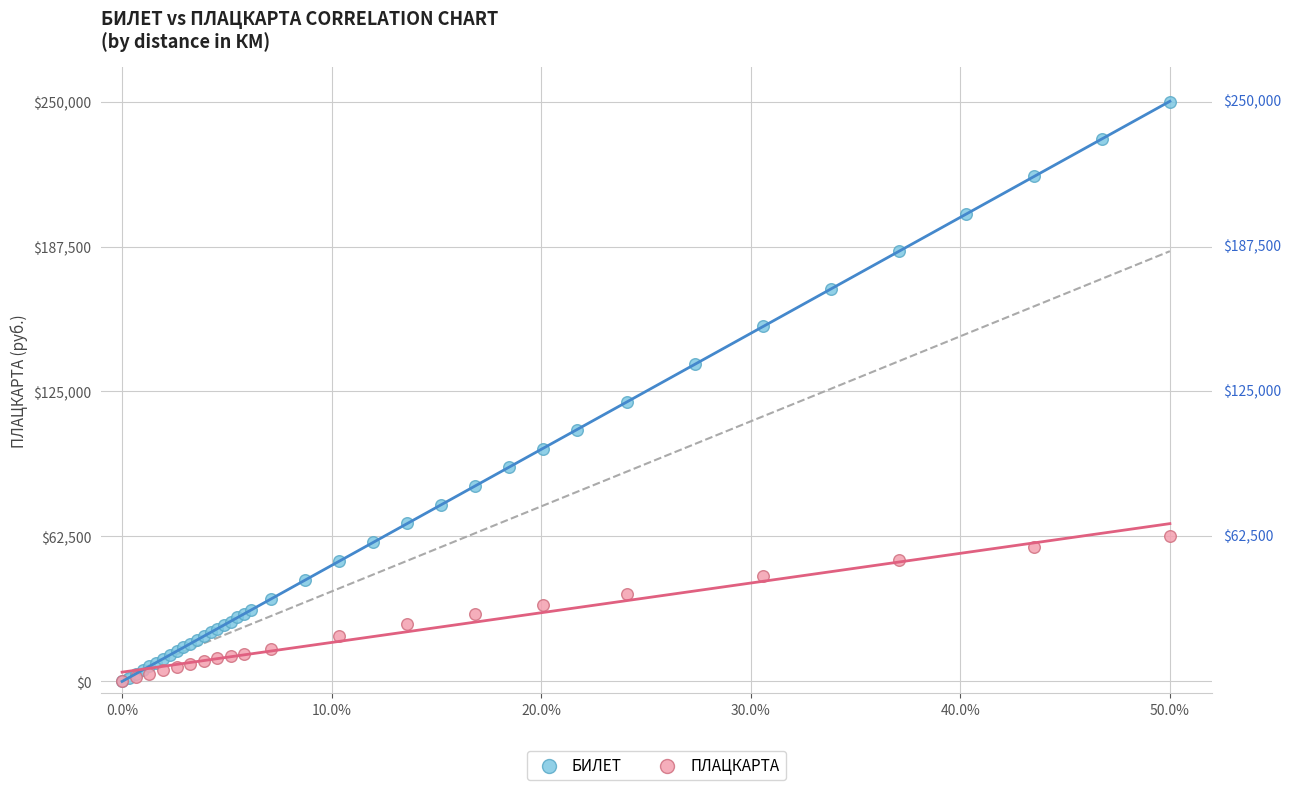

Which series has the widest spread of Y values?

БИЛЕТ